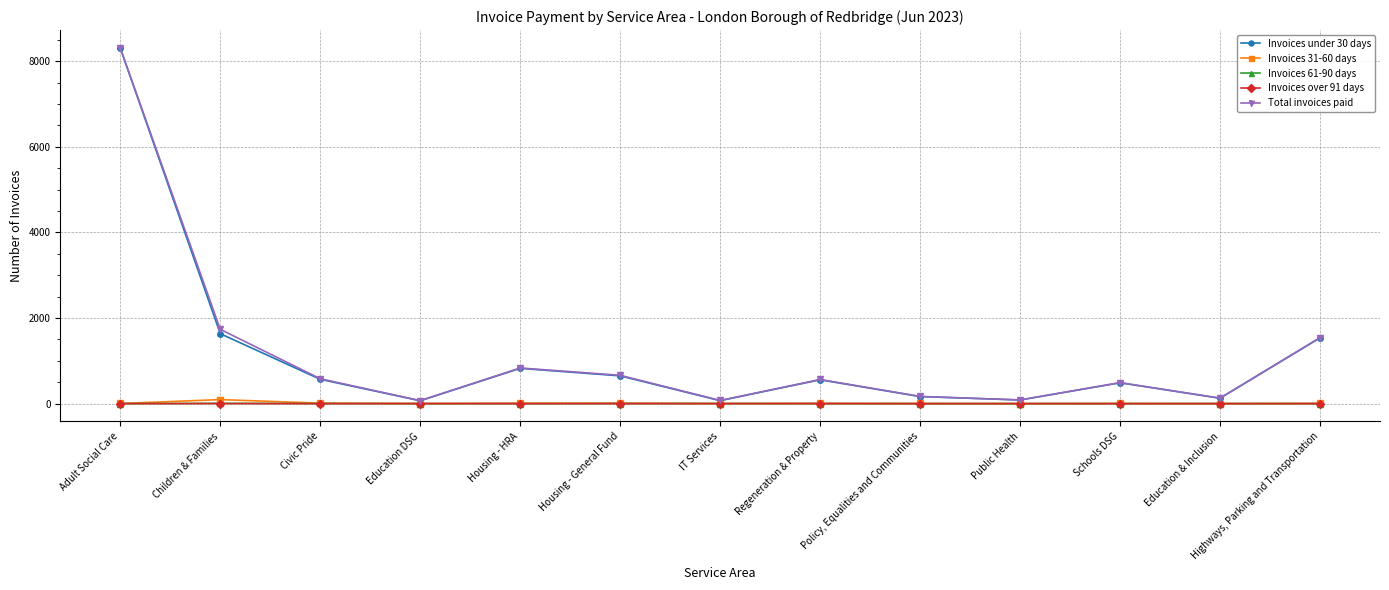

What is the maximum value shown in the chart?

8314